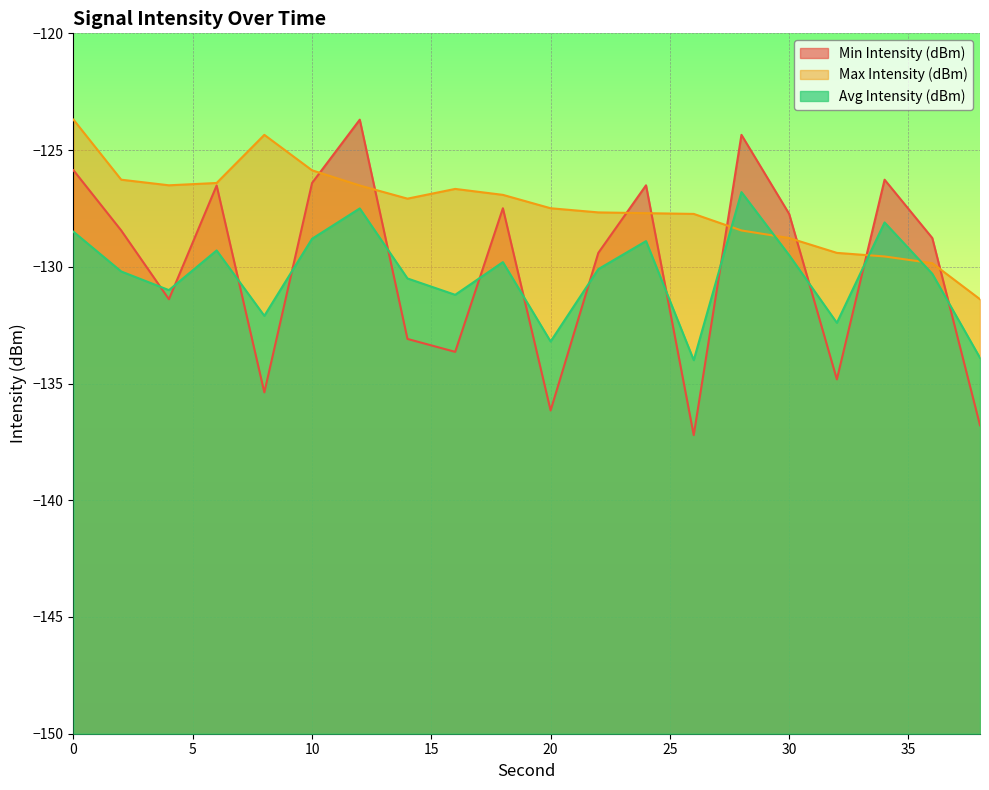

Where is the first local minimum for Min Intensity (dBm)?

4